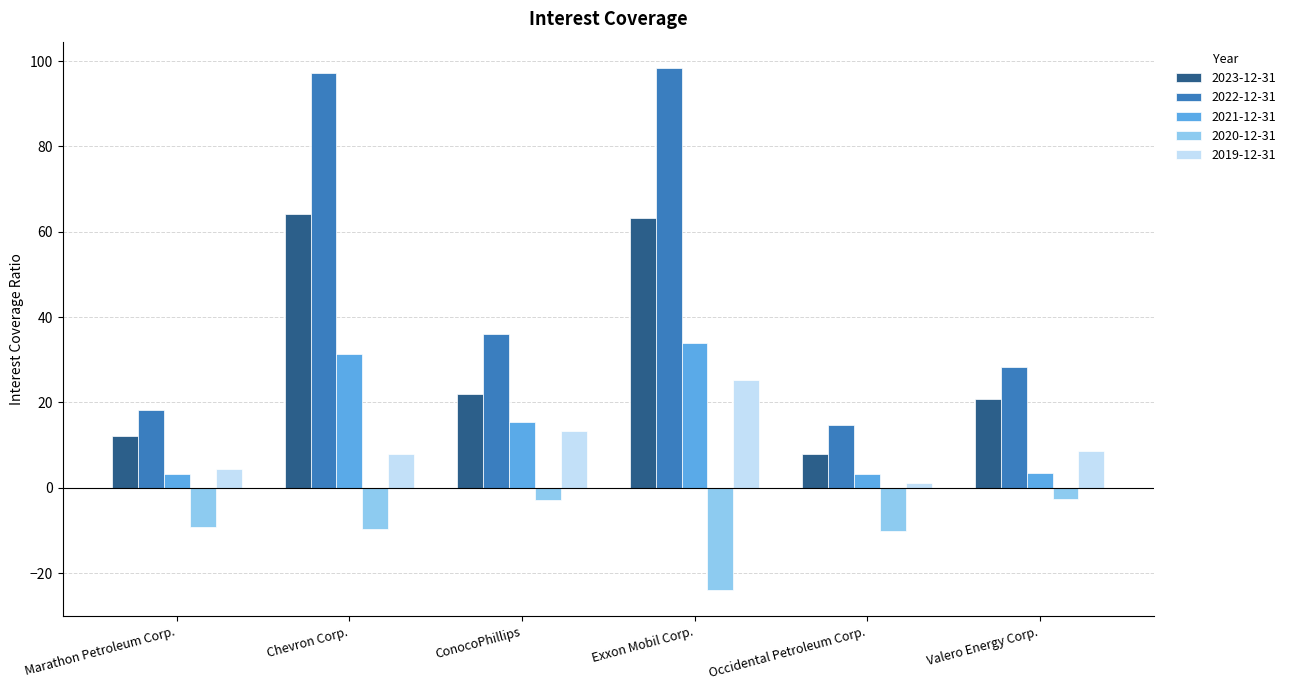

What is the label of the 3rd bar from the left?

ConocoPhillips